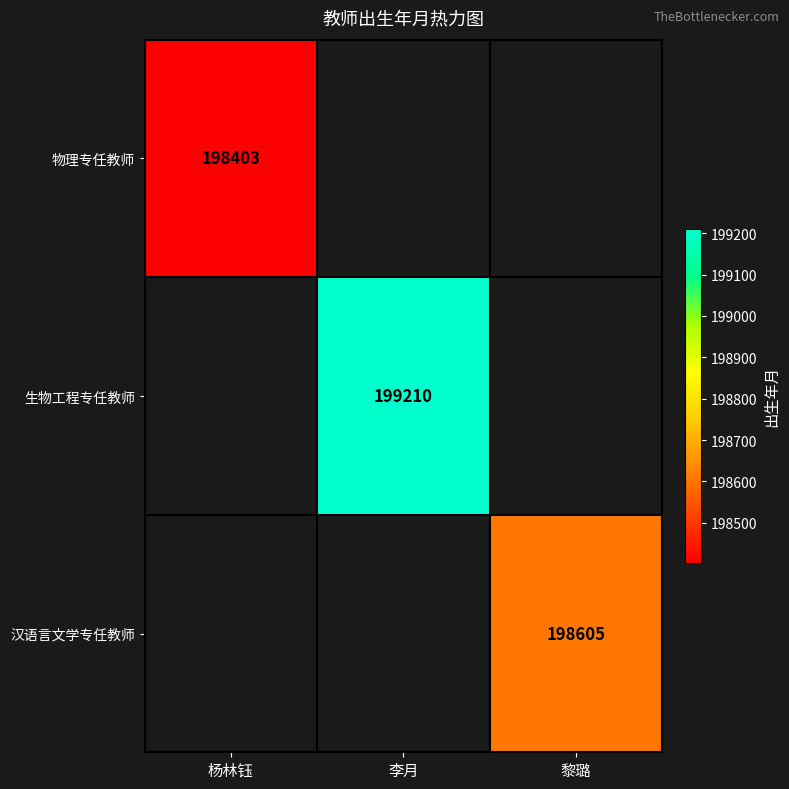

The value of 生物工程专任教师 at 李月 is 199210. True or false?

True